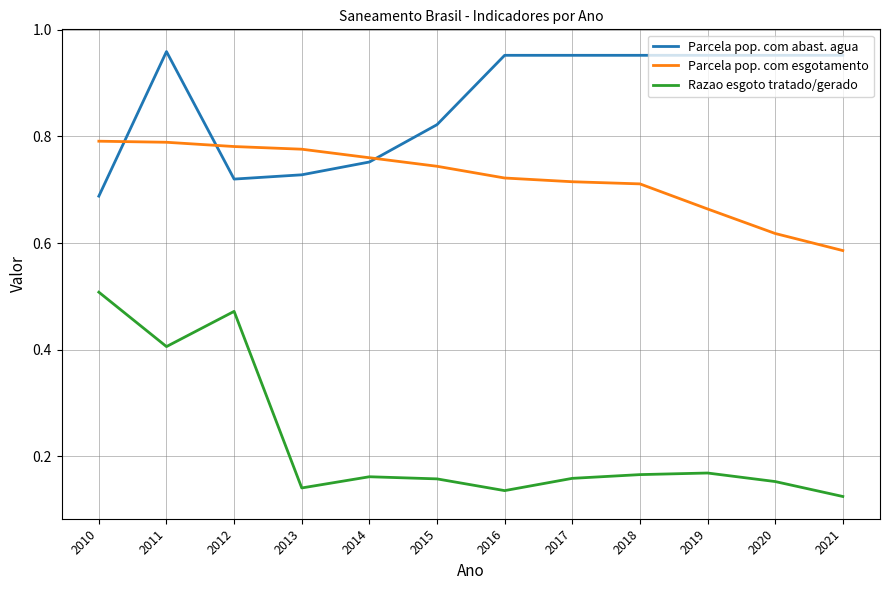

What is the sum of all Parcela pop. com abast. agua values?

10.4